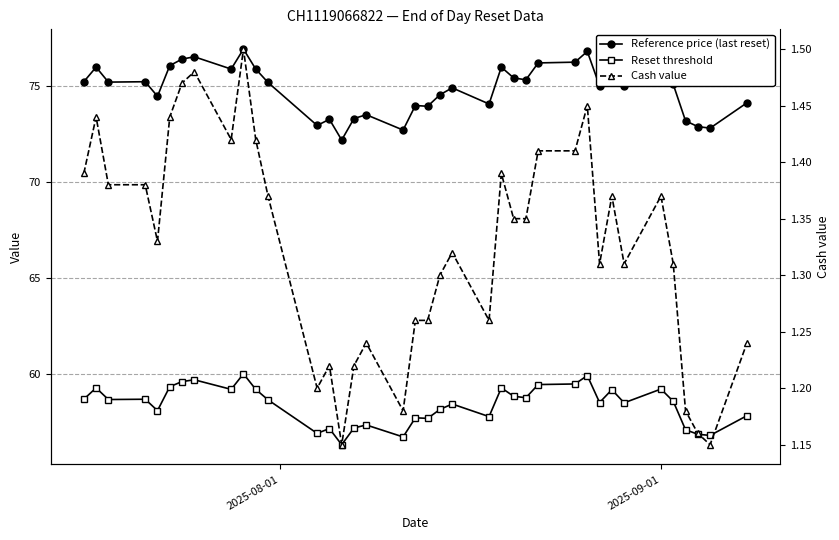

Which series has the largest total across all categories?

Reference price (last reset)